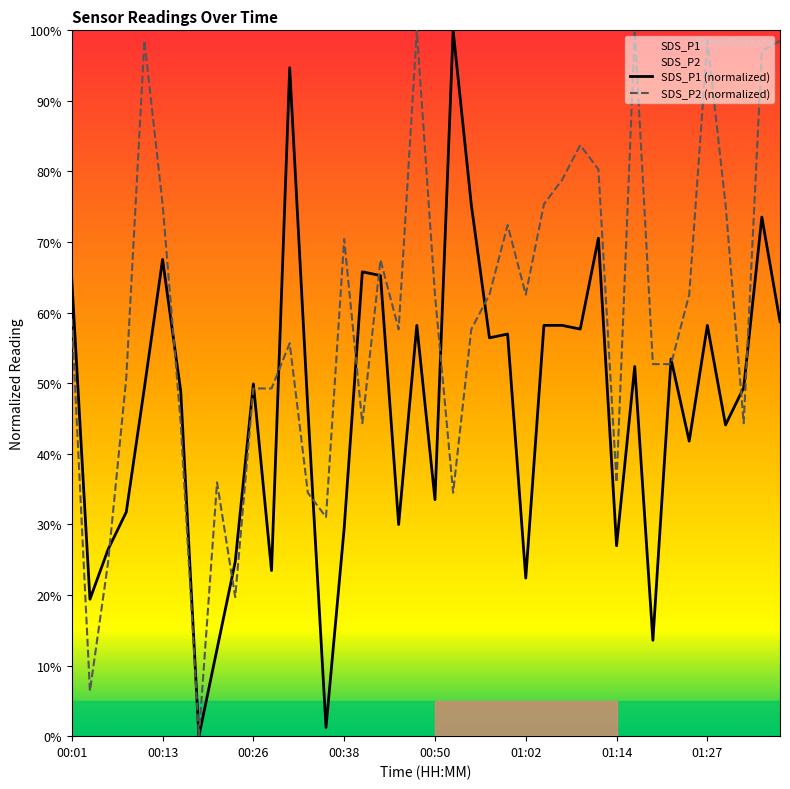

List the series in order of their peak value, highest first.

SDS_P1, SDS_P2